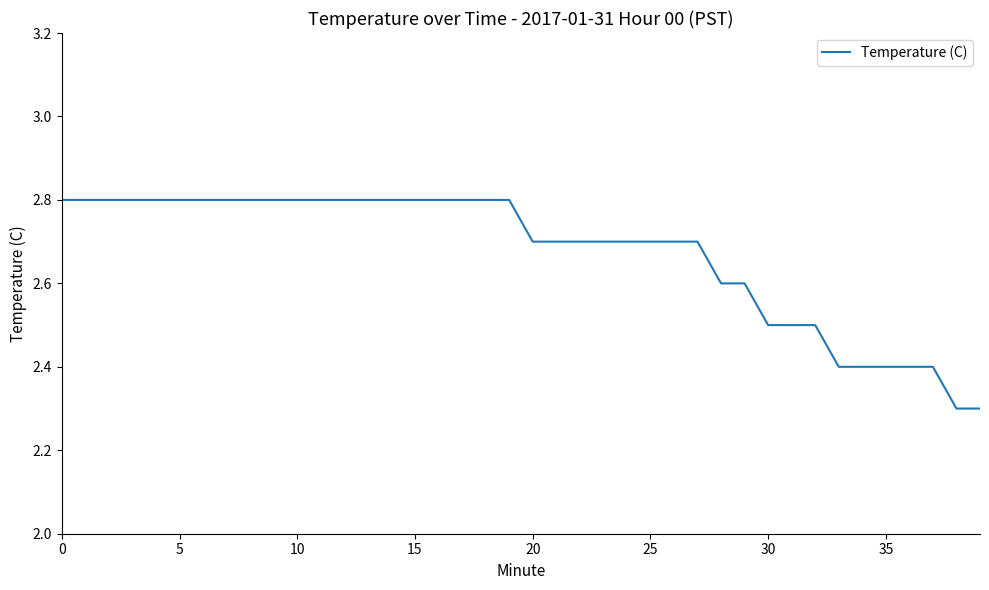

What is the smallest value displayed?

2.3